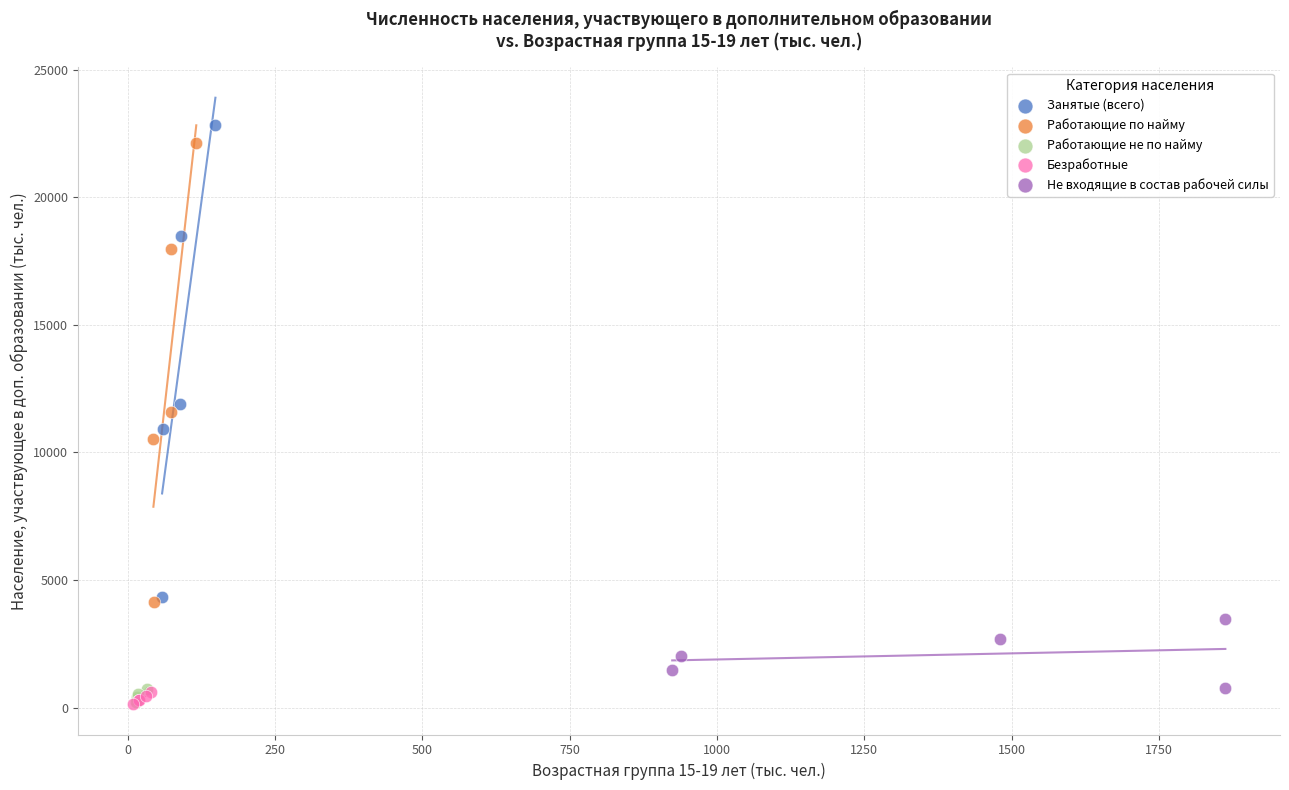

What are all the series names shown in the legend?

Занятые (всего), Работающие по найму, Работающие не по найму, Безработные, Не входящие в состав рабочей силы